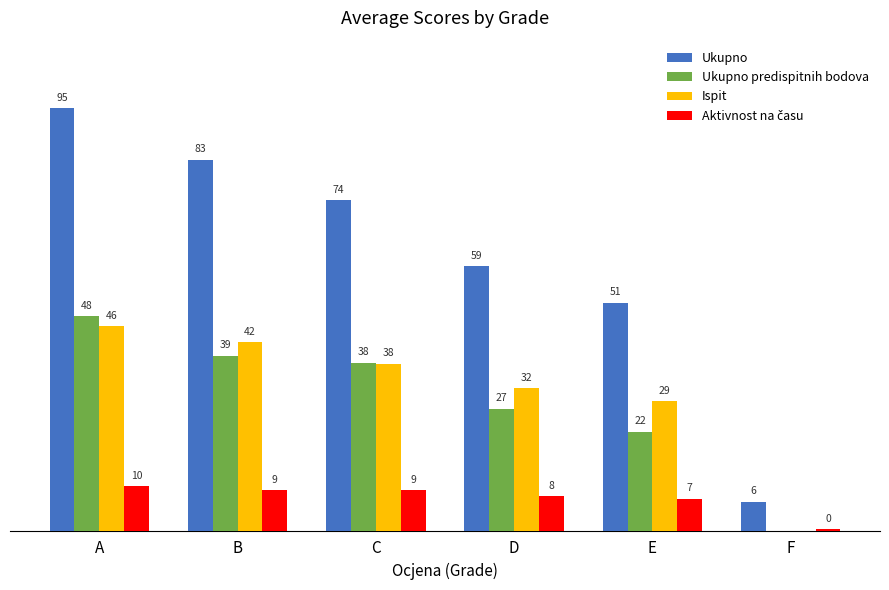

Which series has the largest total across all categories?

Ukupno